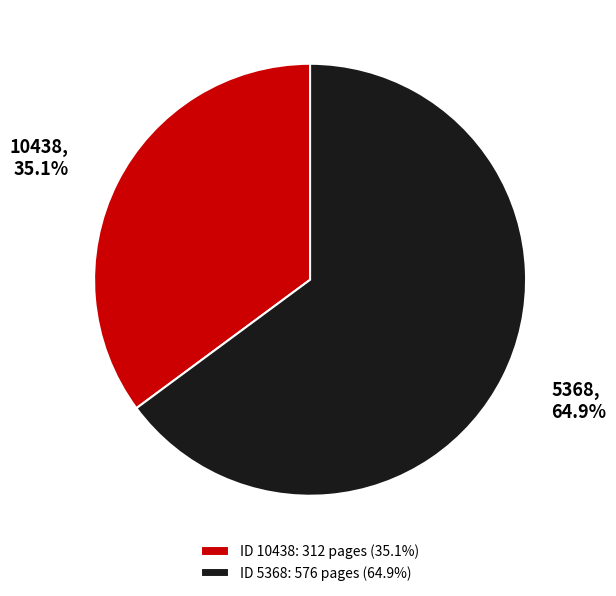

Does any single category account for the majority?

Yes